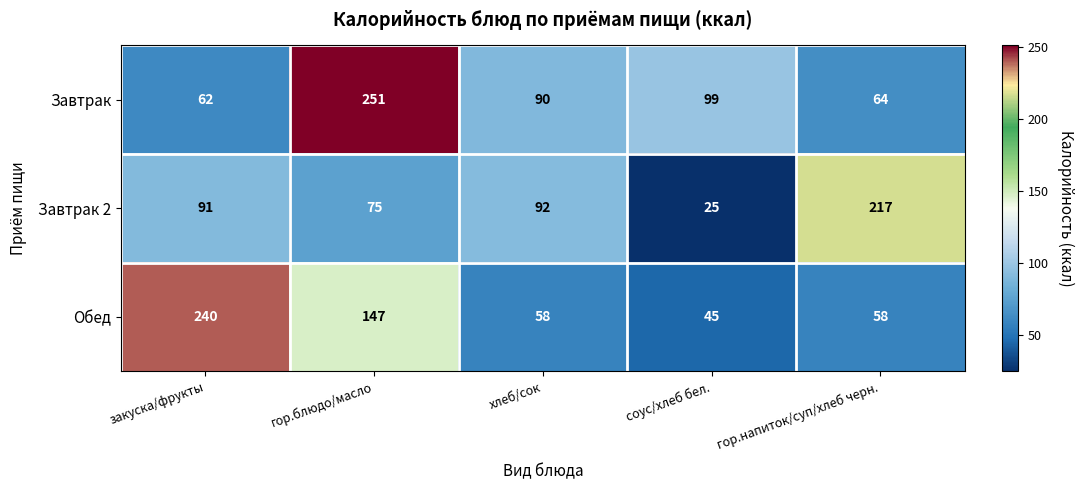

What is the spread (max minus min) of values at гор.блюдо/масло?

176